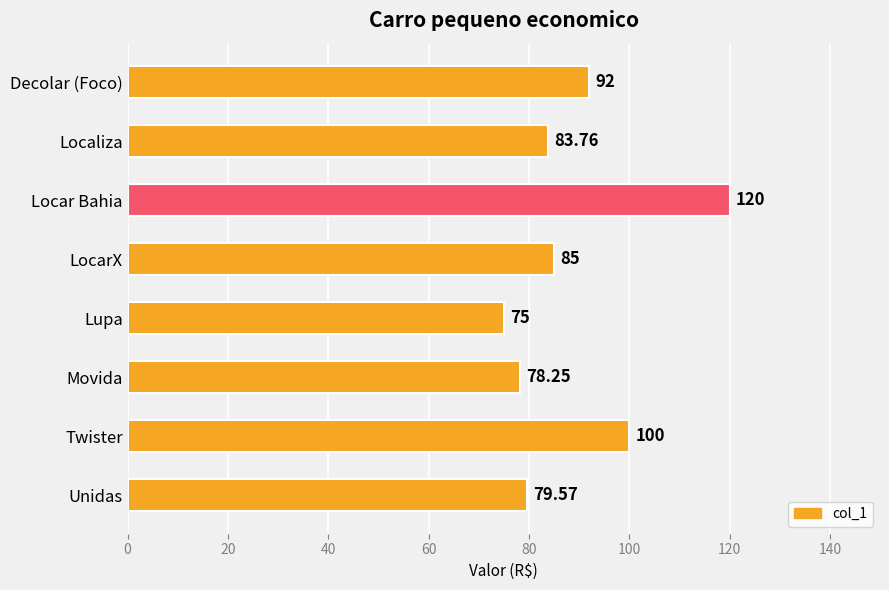

Where is the data nearest to the value 97?

Twister